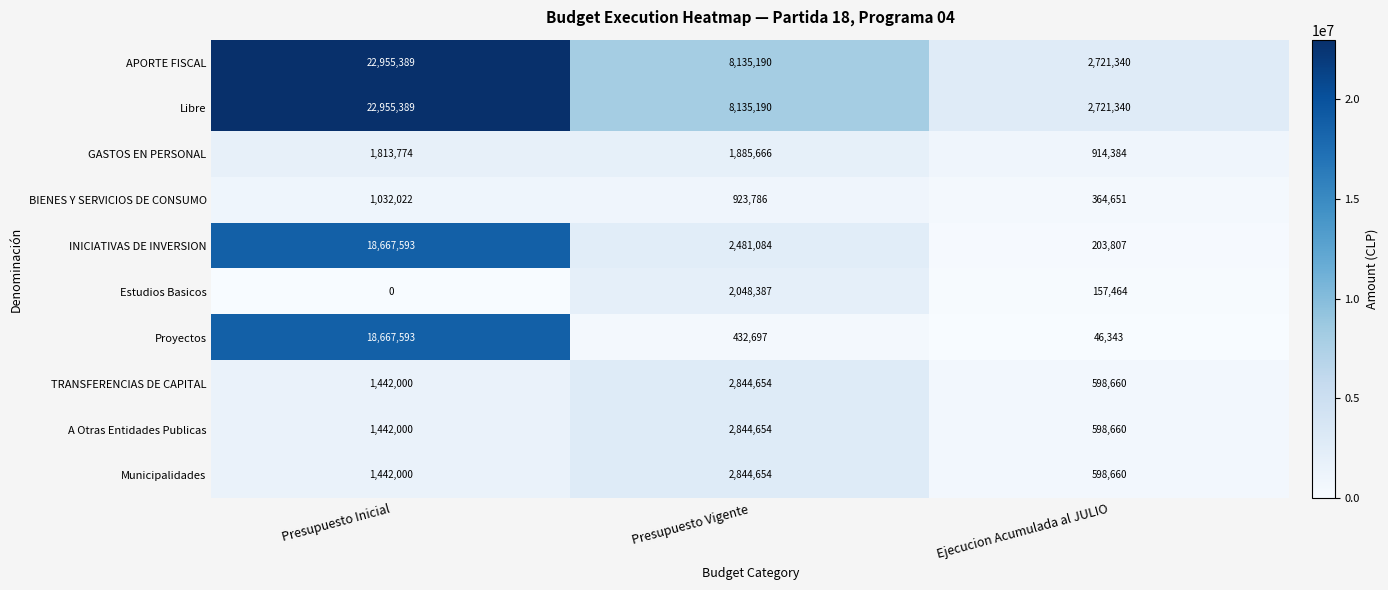

At which category is the sum across all series the highest?

Presupuesto Inicial